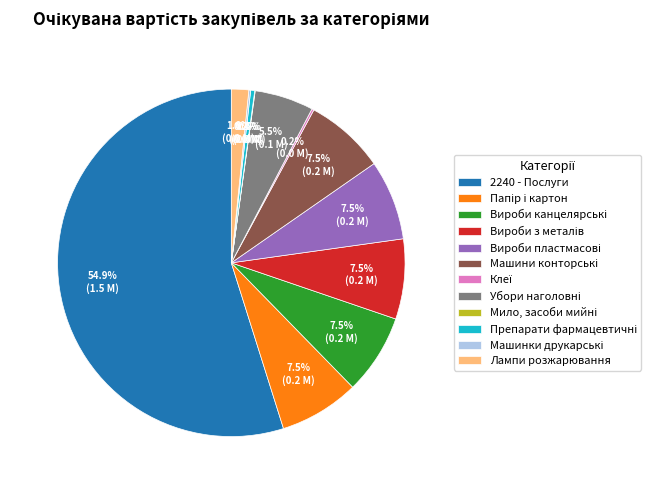

How much of the chart is everything except Лампи розжарювання?

98.4%